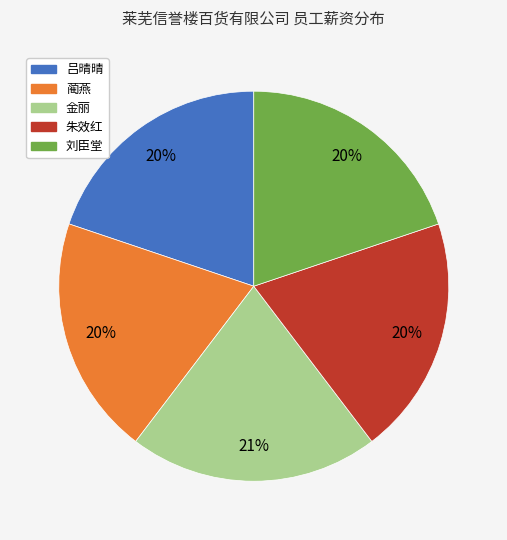

What is the largest slice in the pie chart?

金丽